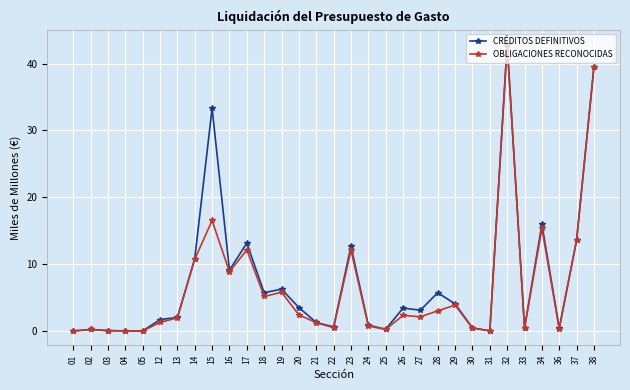

At which category is the sum across all series the highest?

32